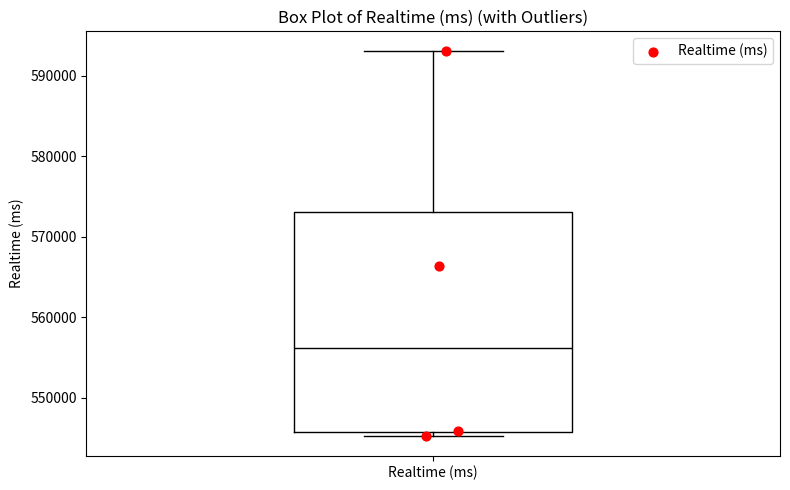

Read this box plot against the y-axis: the position of the median line, the range covered by the box, and the ends of both whiskers. The values are not printed on the chart, so give them approximately, as read against the axis.

median 556000, box 546000 to 573000, whiskers 545000 to 593000